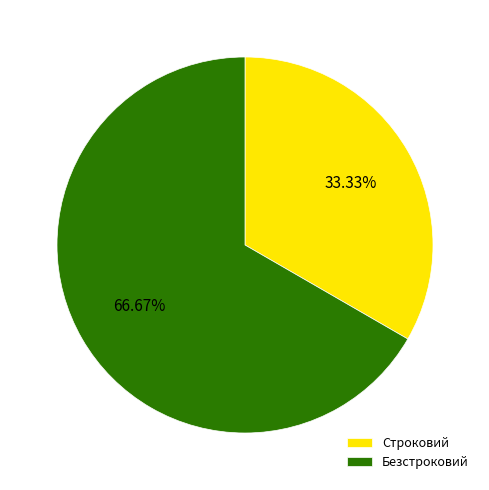

Is there a majority slice in this chart?

Yes